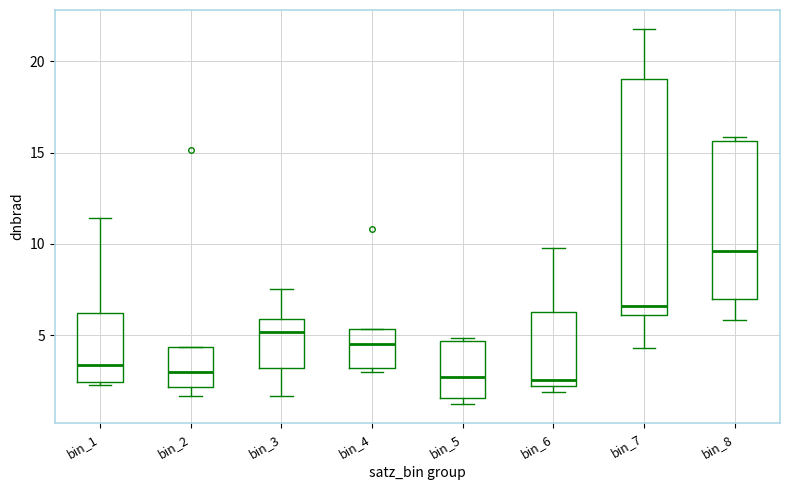

Reading left to right, transcribe this box plot: for each box, give where its median line is, the range the box spans, and where its two whiskers end, as read against the y-axis. The values are not printed on the chart, so give them approximately, as read against the axis.

bin_1: median 3.5, box 2.5 to 6.0, whiskers 2.5 to 11.5
bin_2: median 3.0, box 2.0 to 4.5, whiskers 1.5 to 4.5
bin_3: median 5.0, box 3.0 to 6.0, whiskers 1.5 to 7.5
bin_4: median 4.5, box 3.0 to 5.5, whiskers 3.0 (just below the box's lower edge) to 5.5
bin_5: median 2.5, box 1.5 to 4.5, whiskers 1.0 to 5.0
bin_6: median 2.5, box 2.0 to 6.5, whiskers 2.0 (just below the box's lower edge) to 10.0
bin_7: median 6.5, box 6.0 to 19.0, whiskers 4.5 to 22.0
bin_8: median 9.5, box 7.0 to 15.5, whiskers 6.0 to 16.0